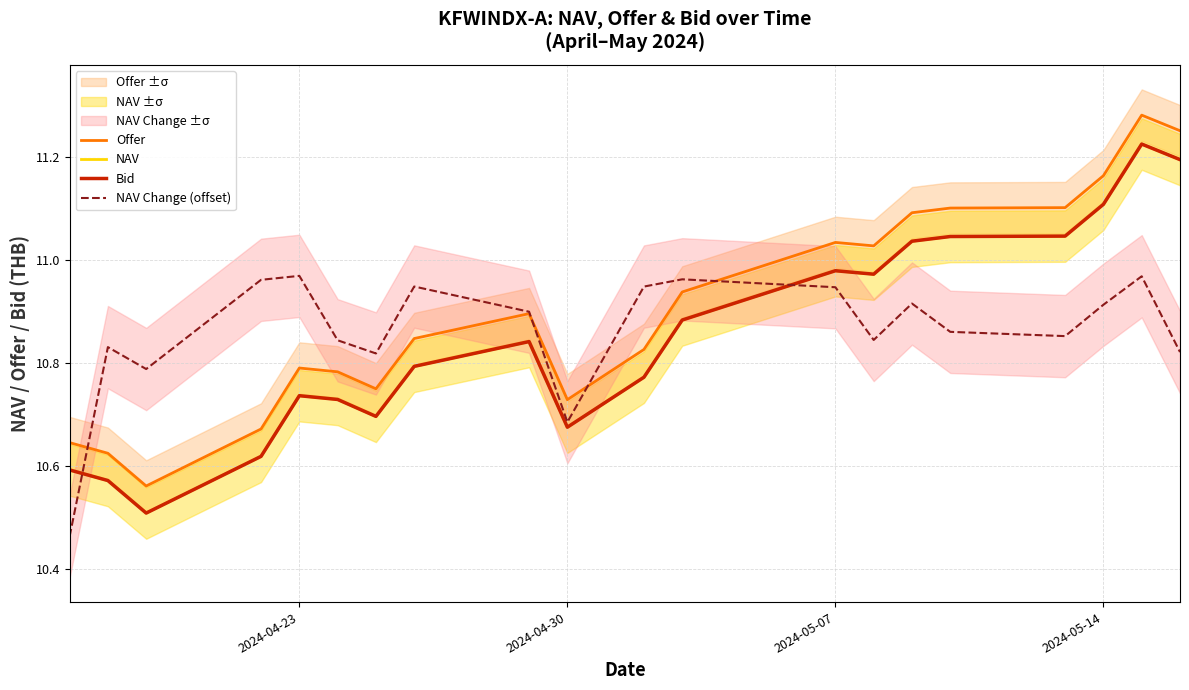

How many categories are shown in the chart?

20